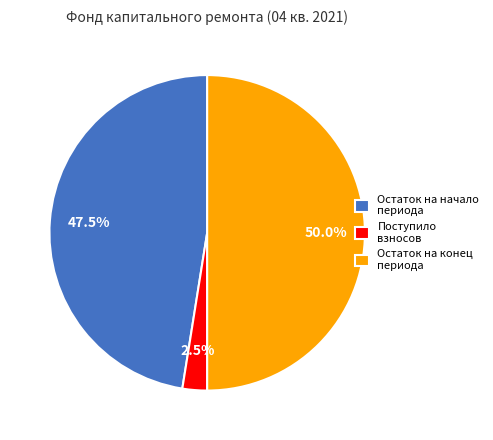

Which slice is the smallest?

Поступило взносов